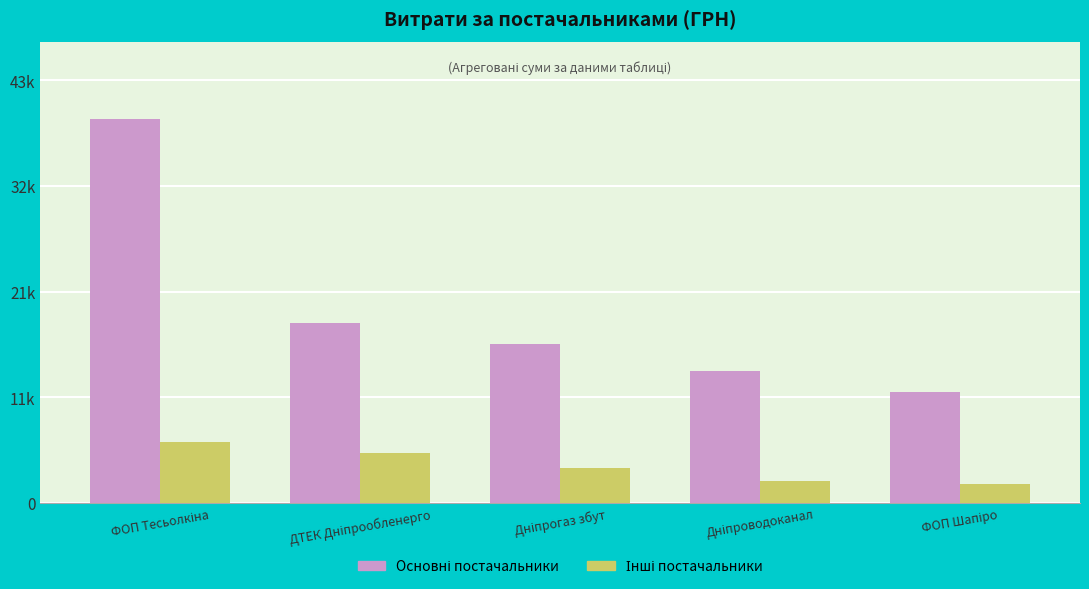

Which series has the largest range (max minus min)?

Основні постачальники